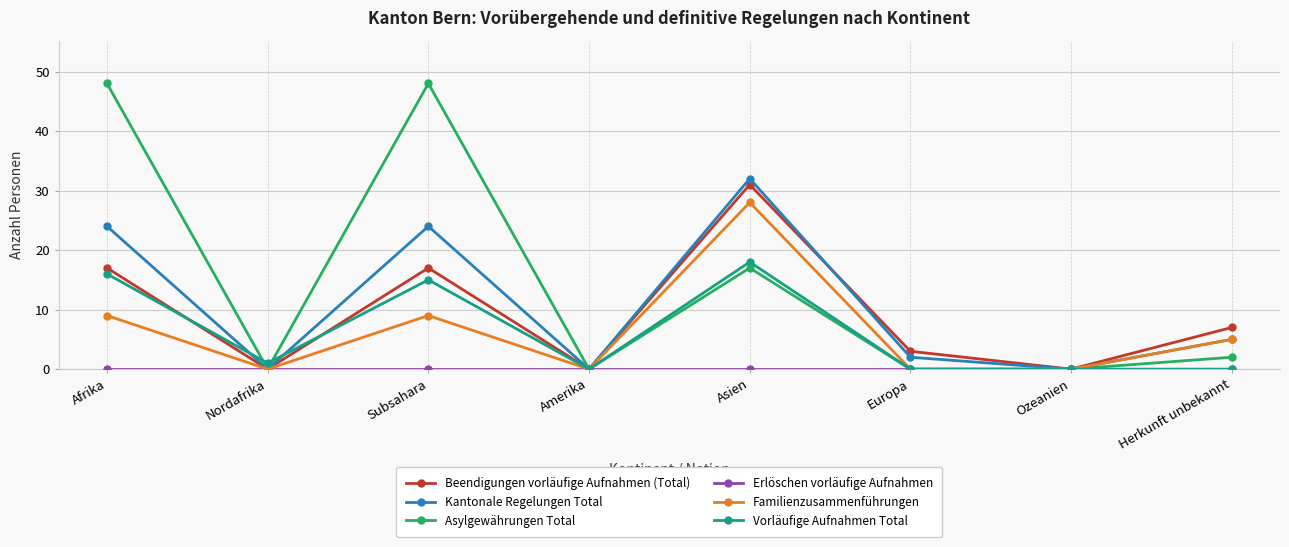

How many series are shown in this chart?

6